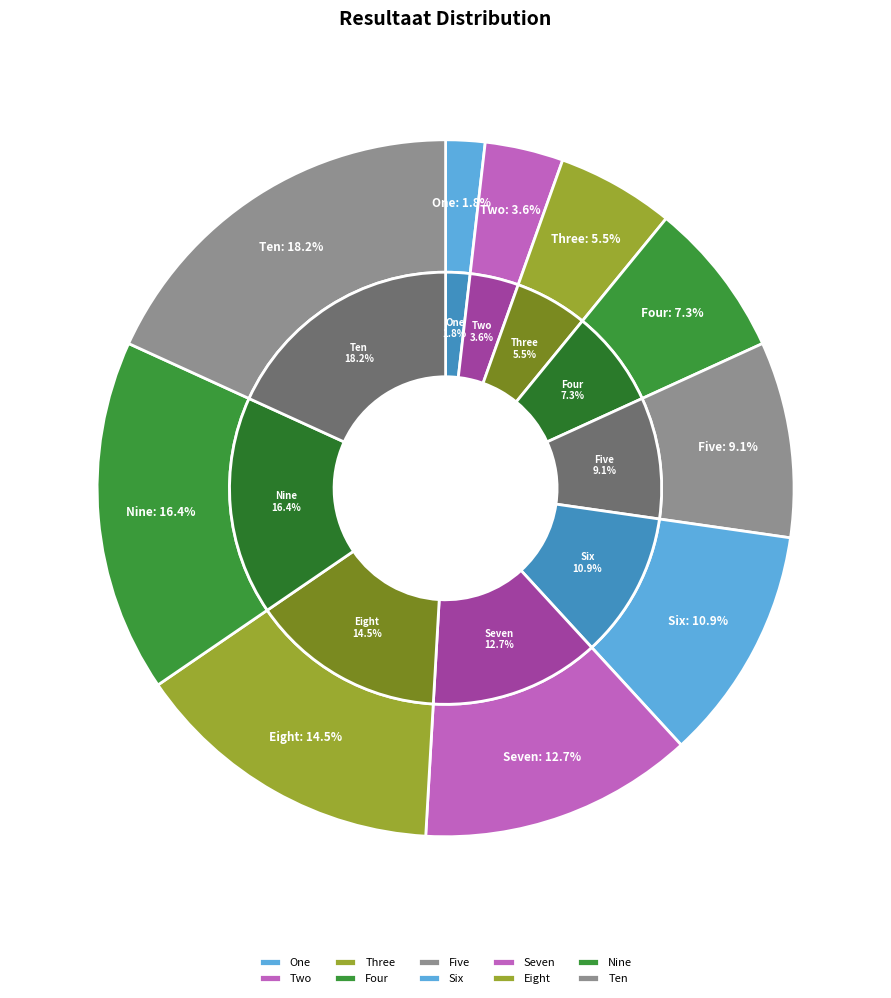

To the nearest percent, what portion does Four represent?

7%